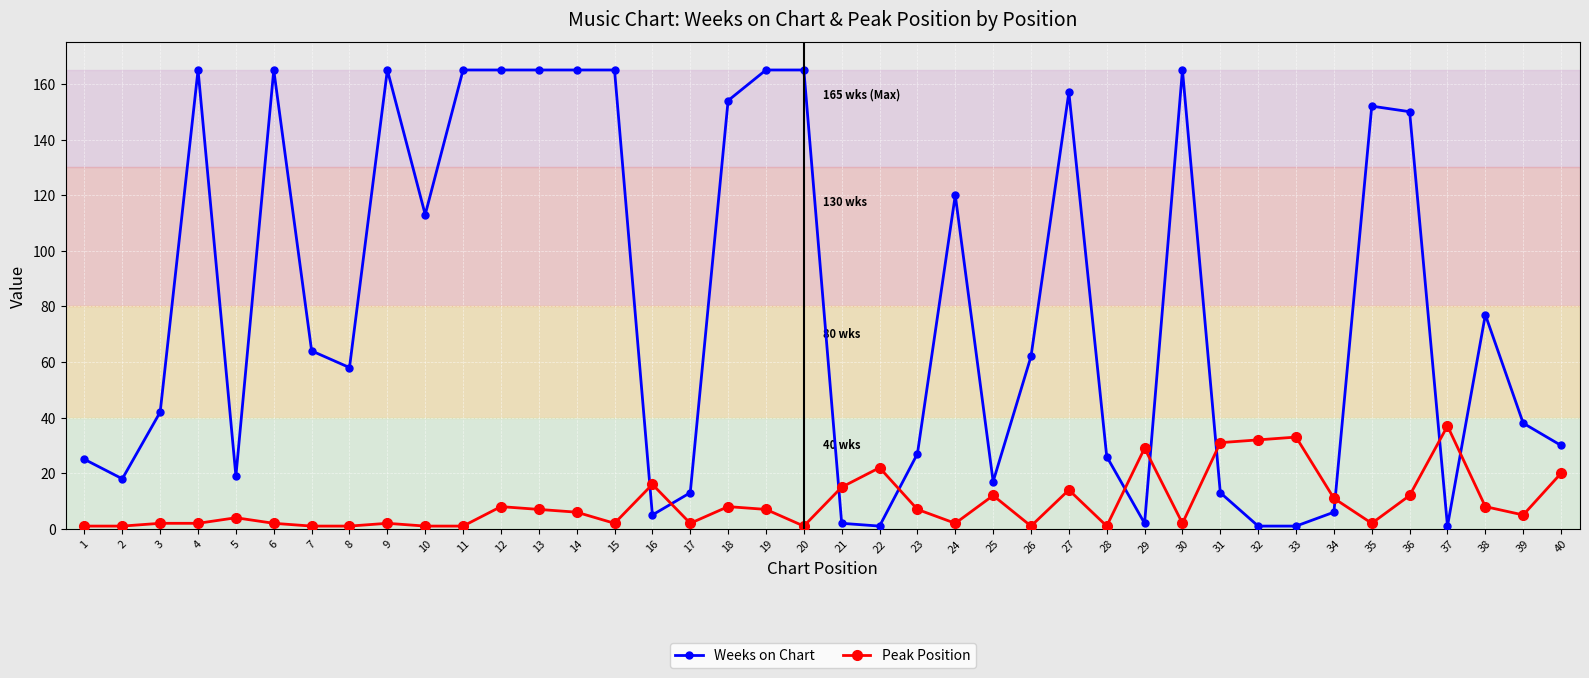

Reading left to right, list all the values displayed in this chart.

Weeks on Chart: 1=25	2=18	3=42	4=165	5=19	6=165	7=64	8=58	9=165	10=113	11=165	12=165	13=165	14=165	15=165	16=5	17=13	18=154	19=165	20=165	21=2	22=1	23=27	24=120	25=17	26=62	27=157	28=26	29=2	30=165	31=13	32=1	33=1	34=6	35=152	36=150	37=1	38=77	39=38	40=30
Peak Position: 1=1	2=1	3=2	4=2	5=4	6=2	7=1	8=1	9=2	10=1	11=1	12=8	13=7	14=6	15=2	16=16	17=2	18=8	19=7	20=1	21=15	22=22	23=7	24=2	25=12	26=1	27=14	28=1	29=29	30=2	31=31	32=32	33=33	34=11	35=2	36=12	37=37	38=8	39=5	40=20